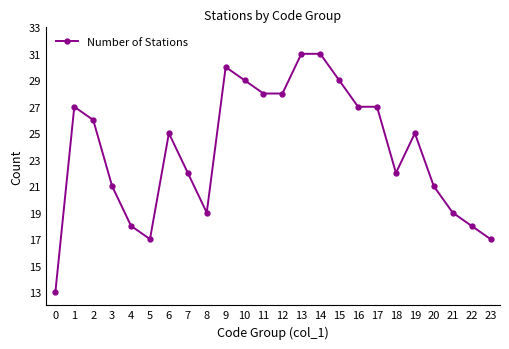

At which category does the data reach its first local peak?

1